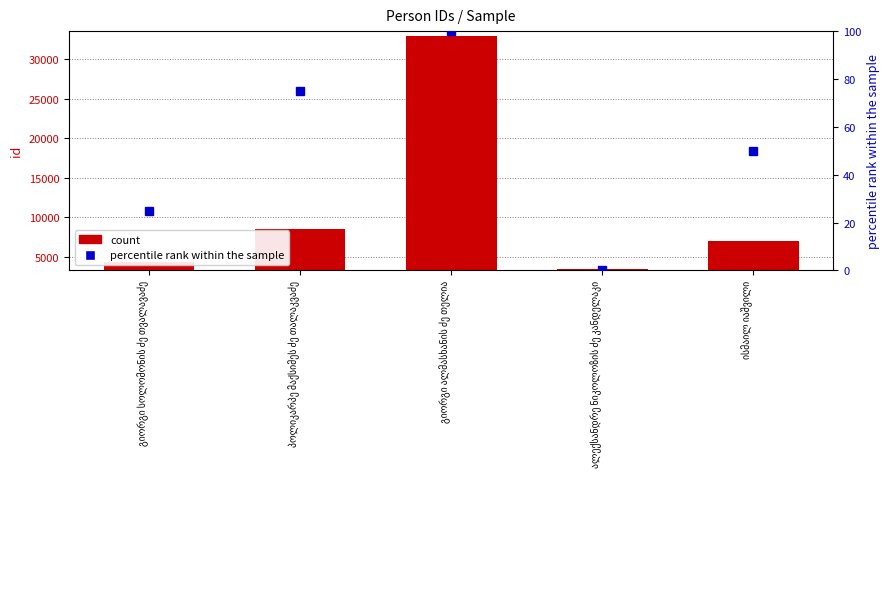

What is the spread (max minus min) of values at ალექსანდრე ნიკოლოზის ძე კანდელაკი?

3467